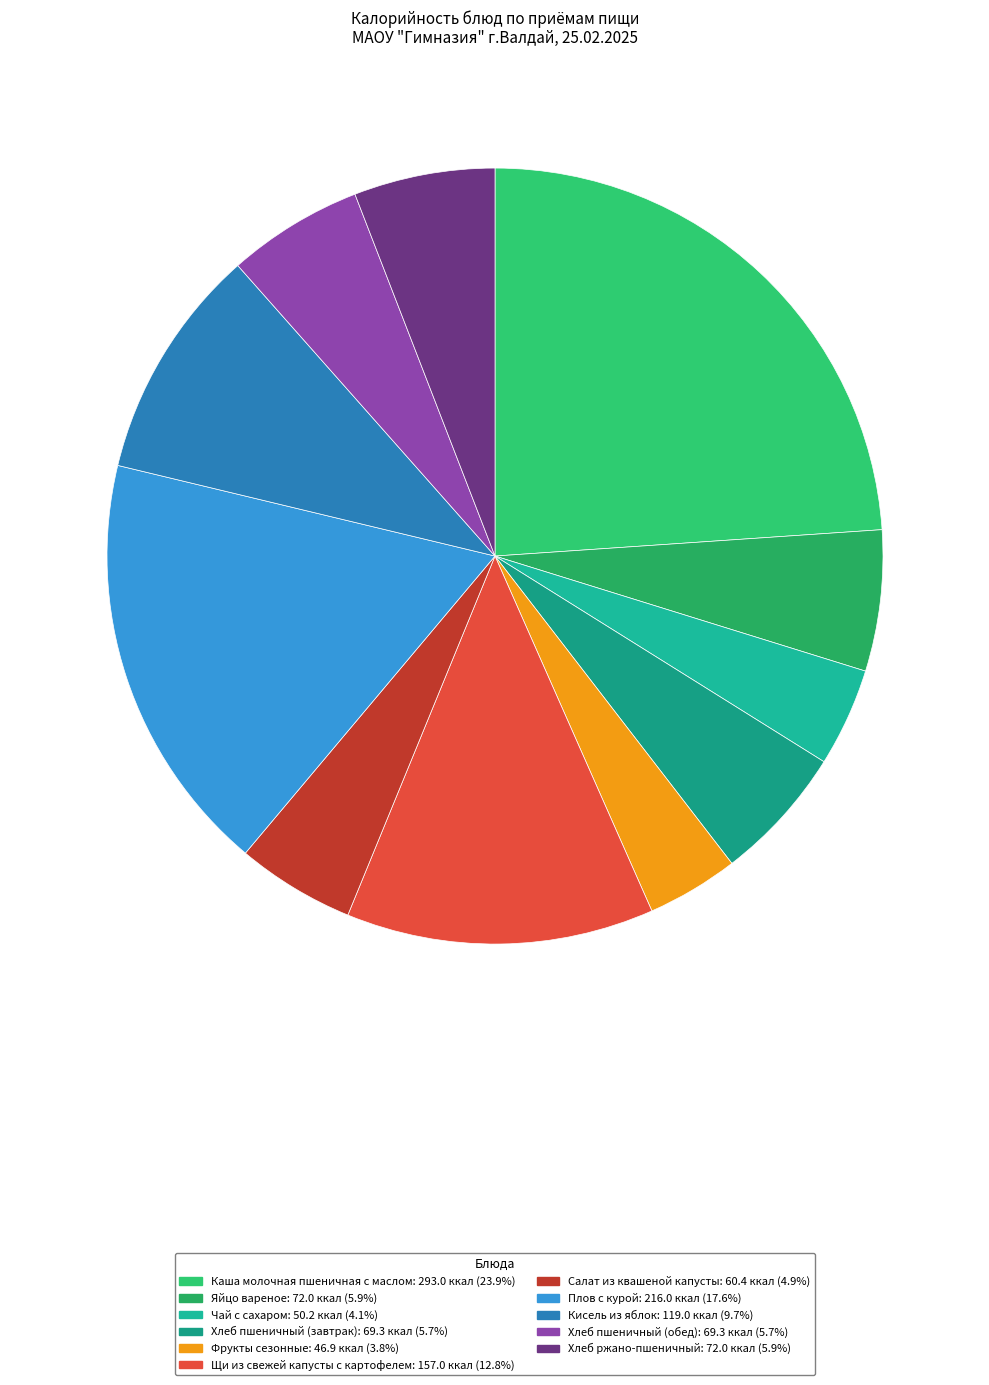

Which slice is the largest?

Каша молочная пшеничная с маслом